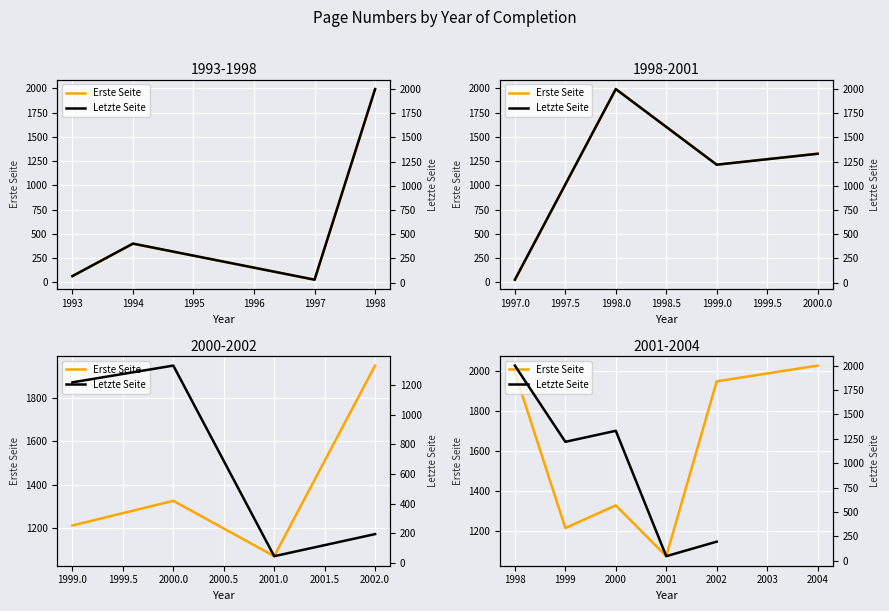

Which series has the largest range (max minus min)?

Letzte Seite